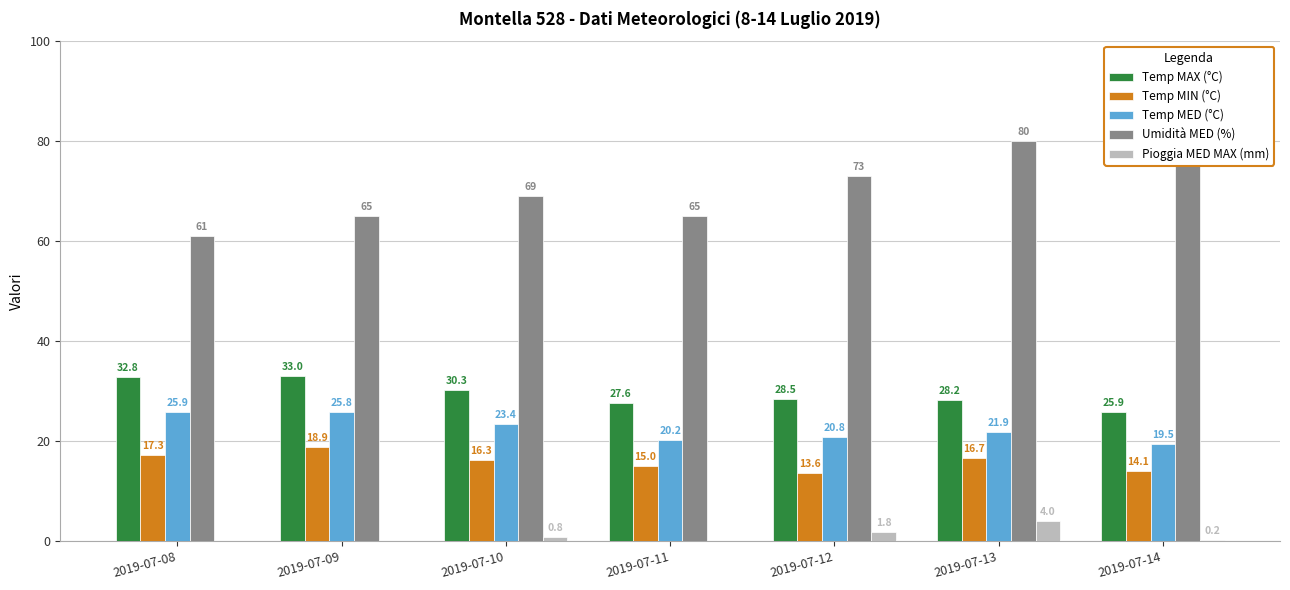

At which label does Temp MED (°C) reach its peak?

2019-07-08